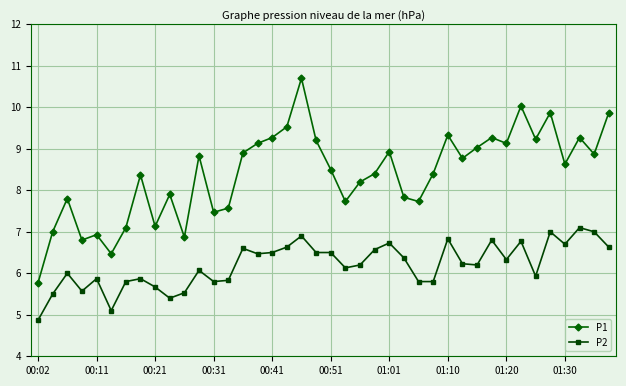

What is the value of the P1 point at the 13th from the left?

7.5